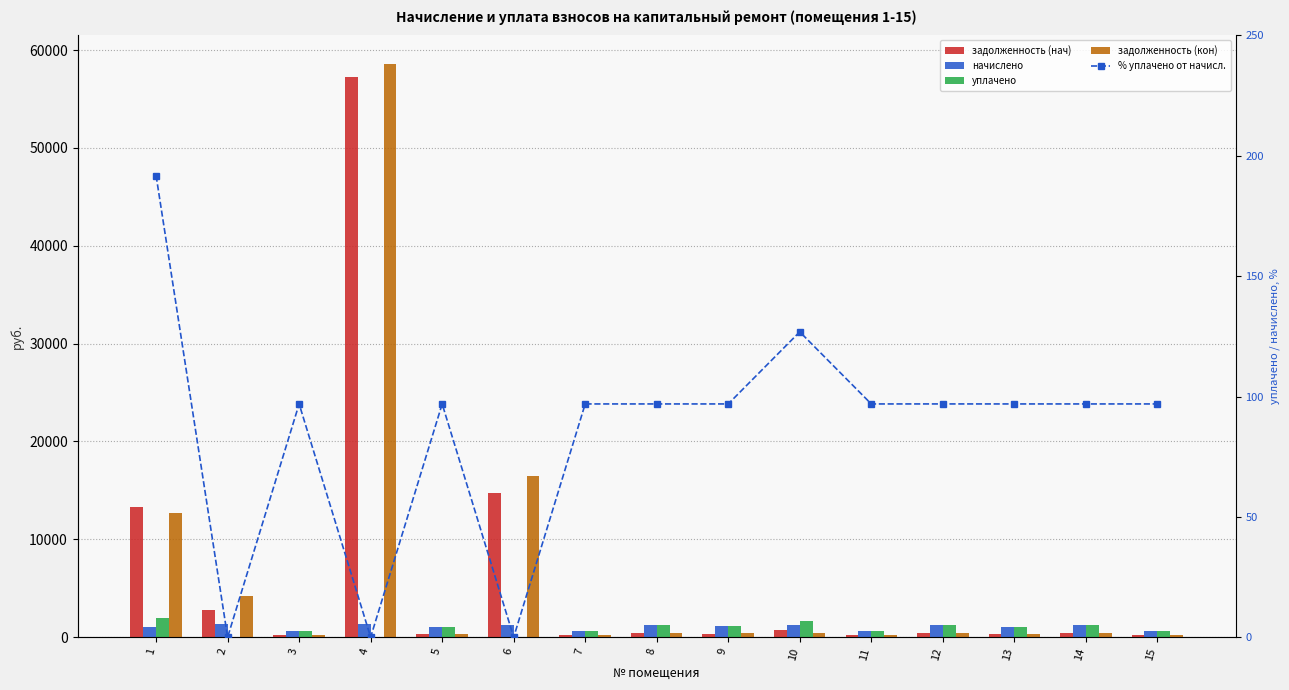

Which series changed the most between 2 and 8?

задолженность (кон)